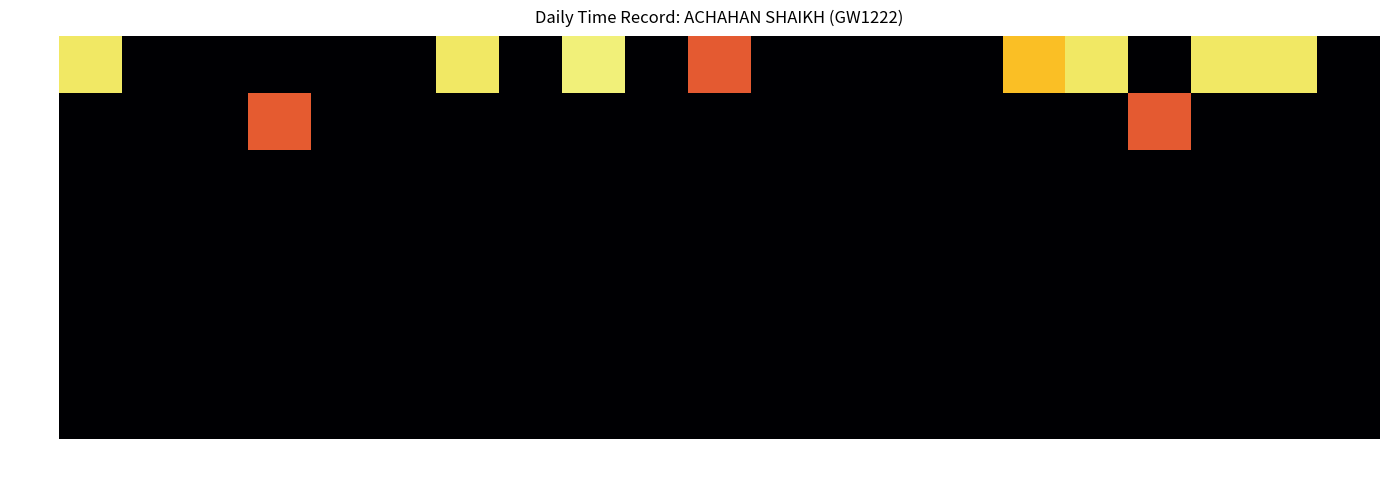

Rank the series by their maximum value, from highest to lowest.

Low, Break(h), OT-Start, OT-End, OT1.5, OT2.0, OT3.0